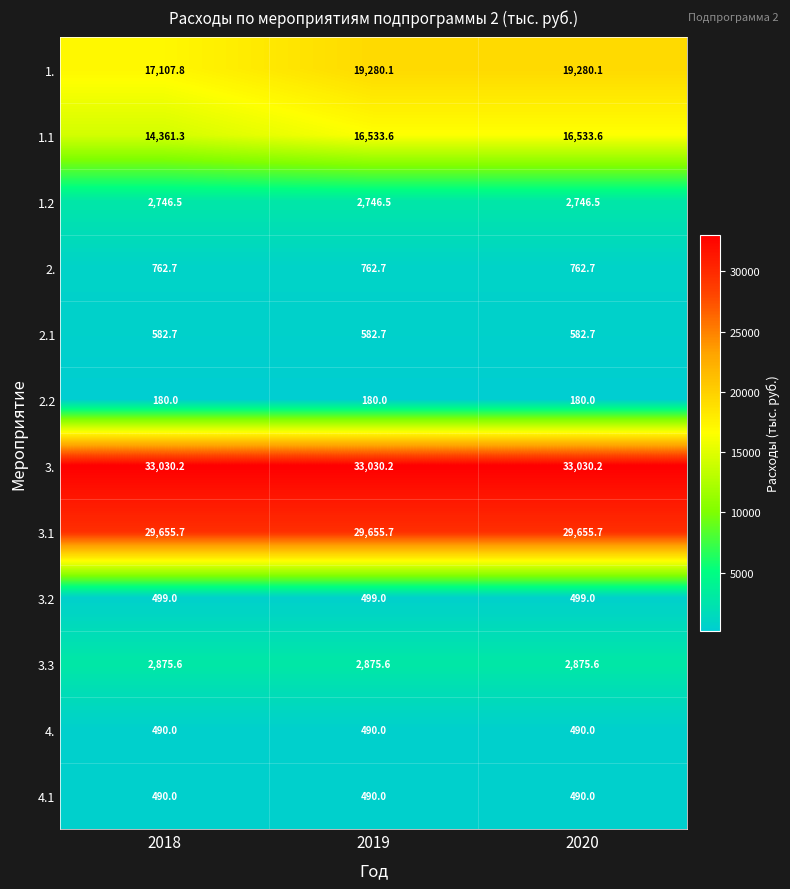

What is the smallest value displayed?

180.0